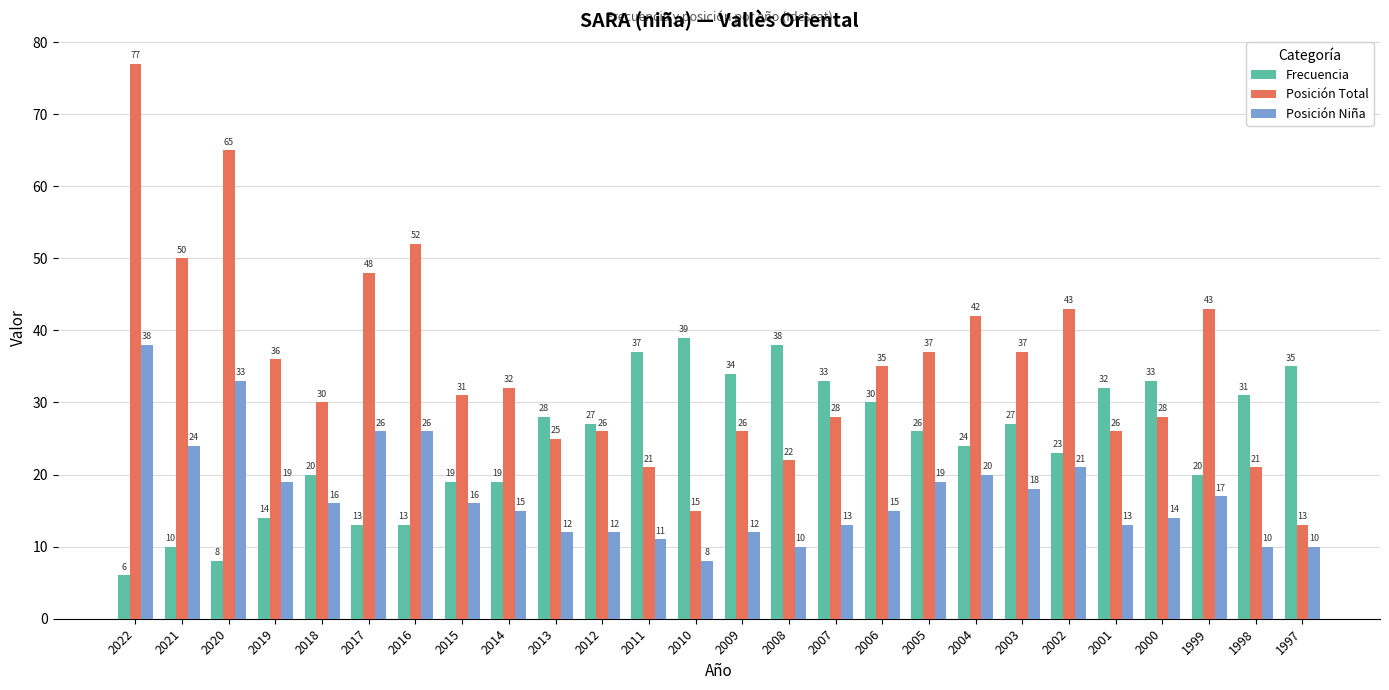

Which series has the widest spread of values?

Posición Total